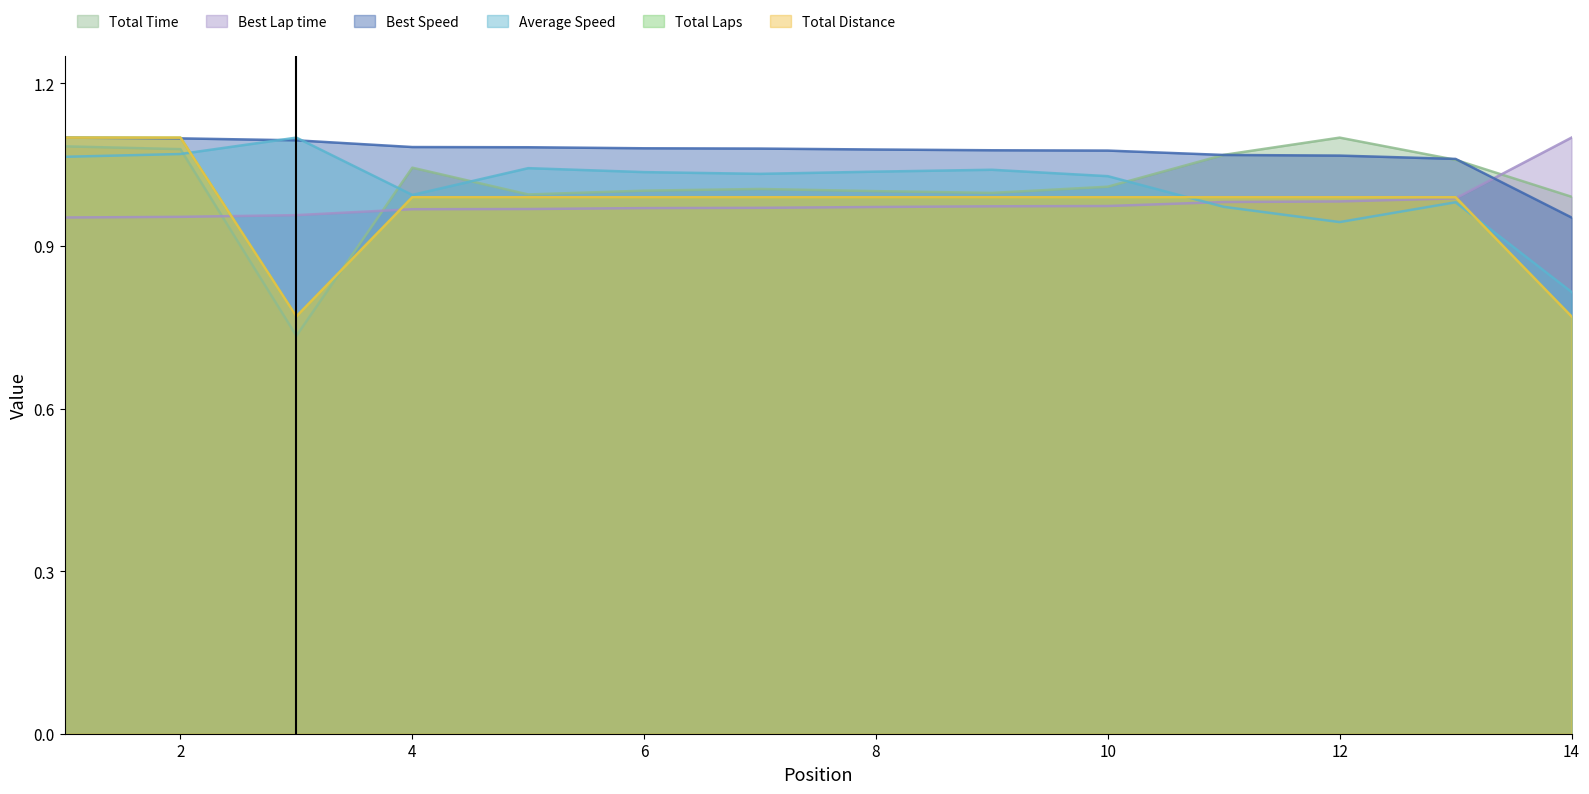

Where is the first local maximum for Average Speed?

3